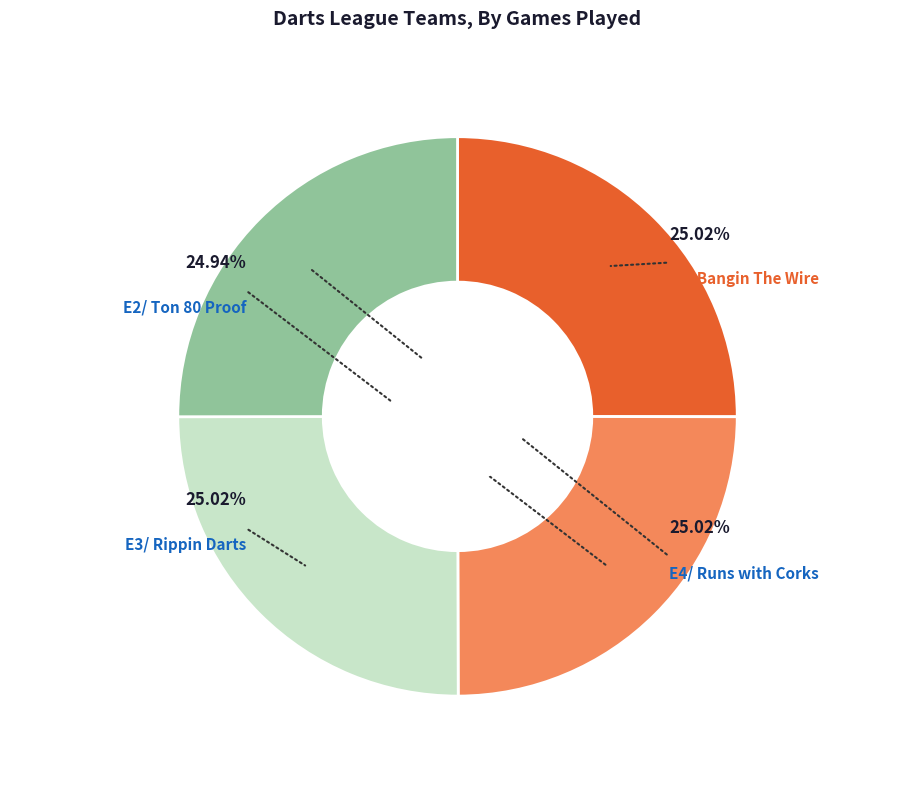

What percentage is the E4/ Runs with Corks slice, to the nearest percent?

25%